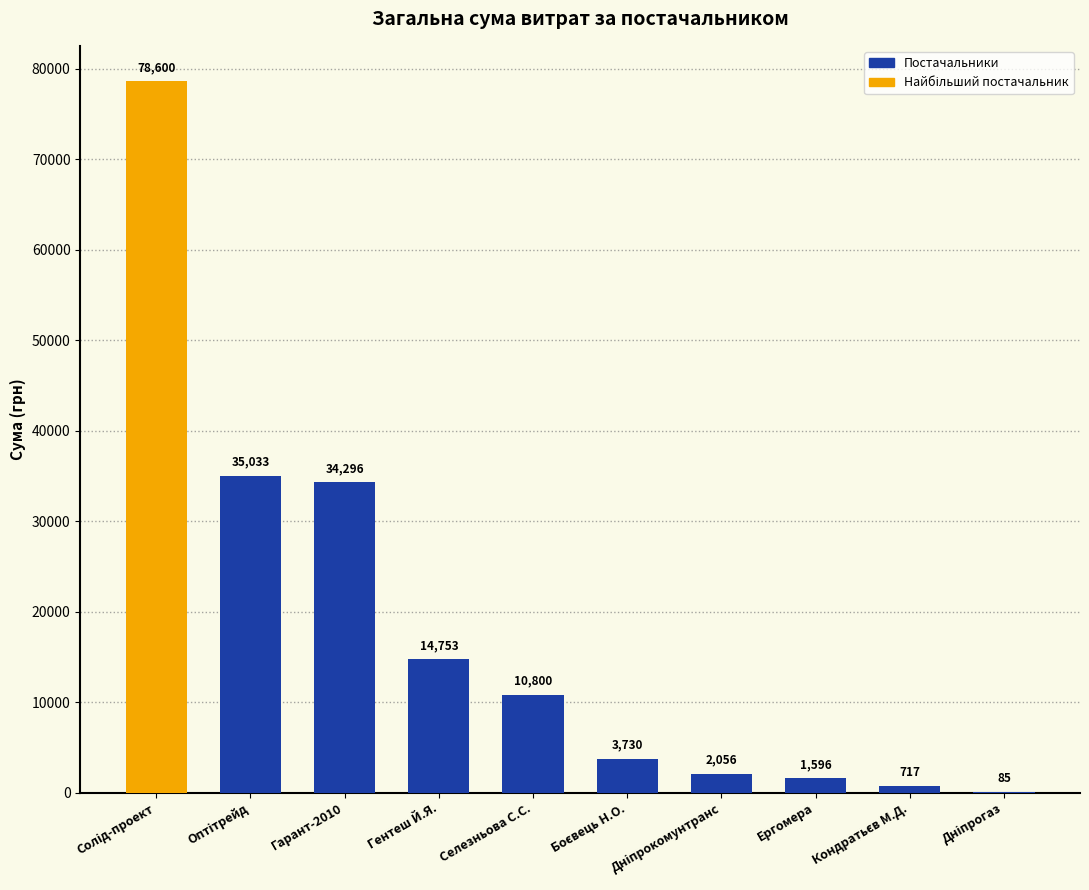

What value does the data have at Селезньова С.С.?

10800.0